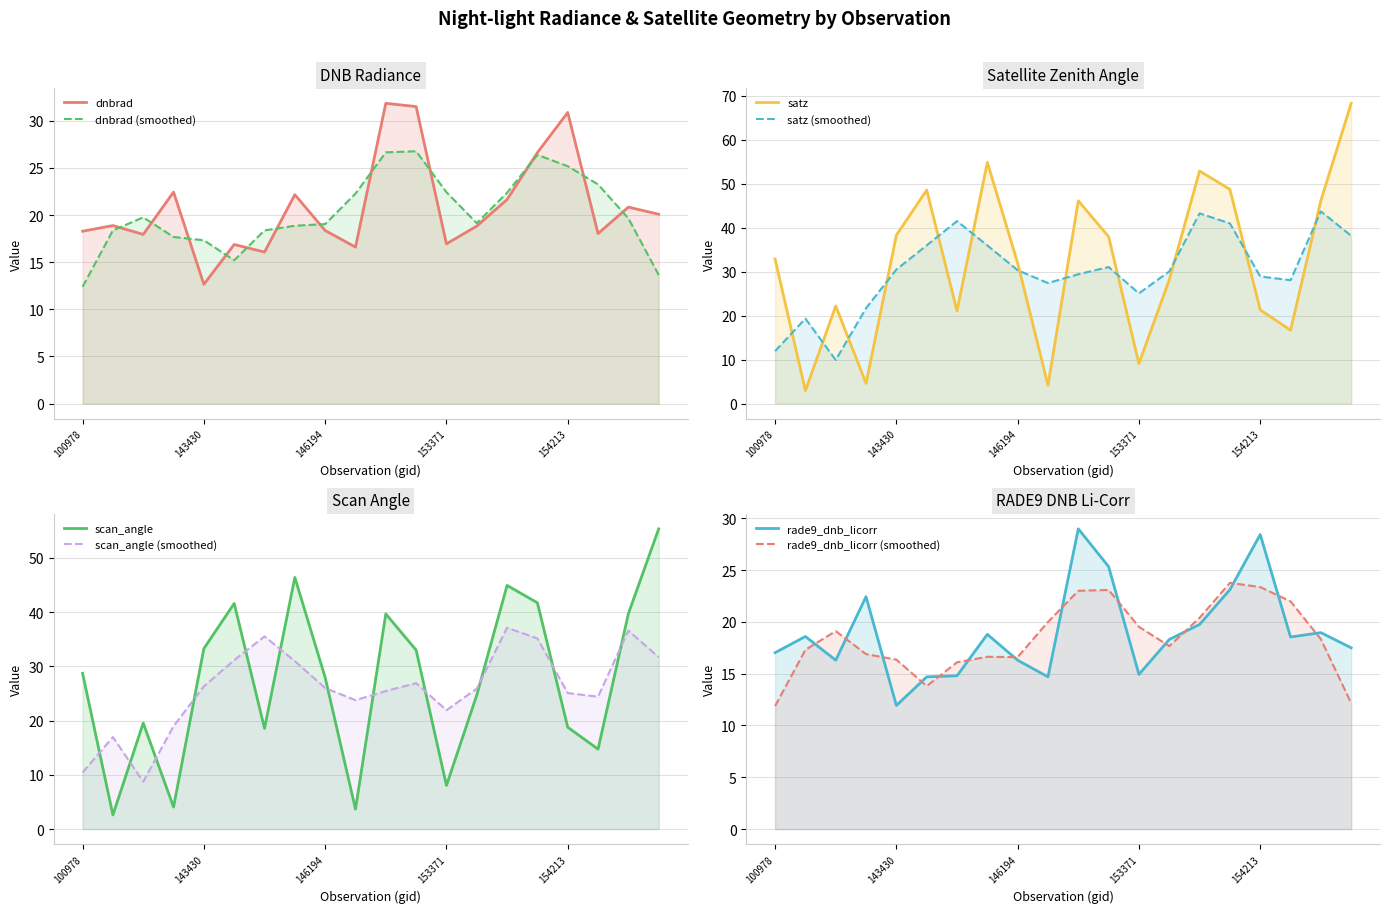

What is the average value of the satz series?

31.8